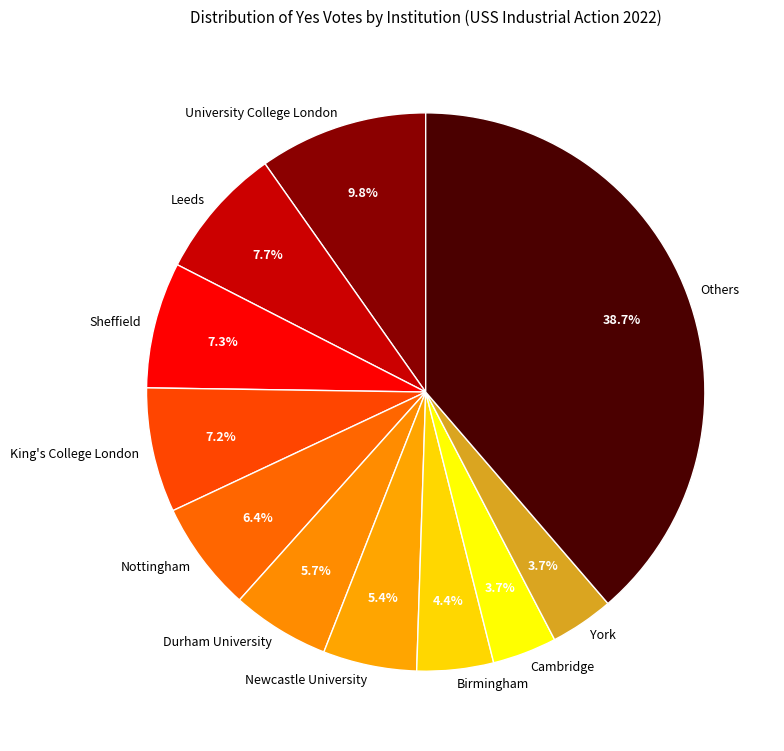

What is the ratio of the value at Nottingham to the value at Sheffield?

0.9